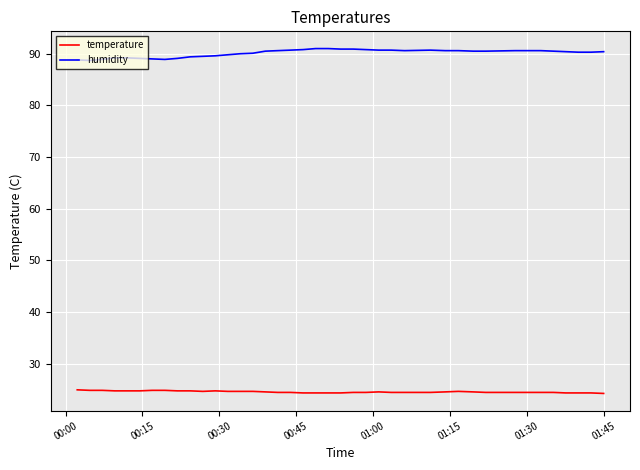

Which series has the largest total across all categories?

humidity